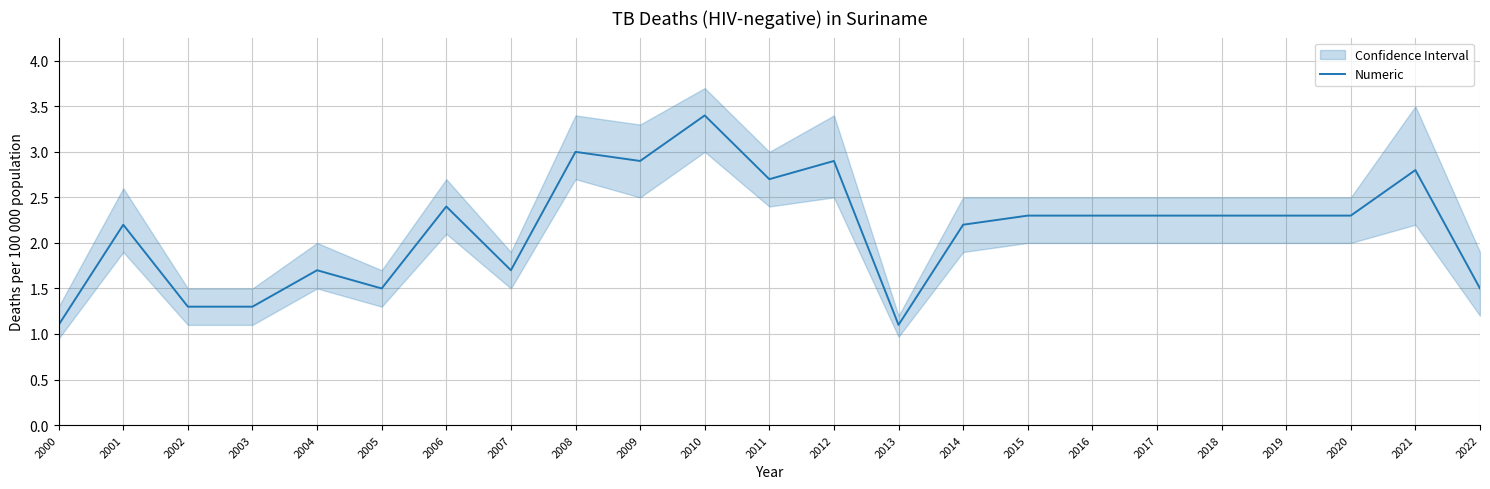

What is the difference between the values at 2008 and 2016?

0.7